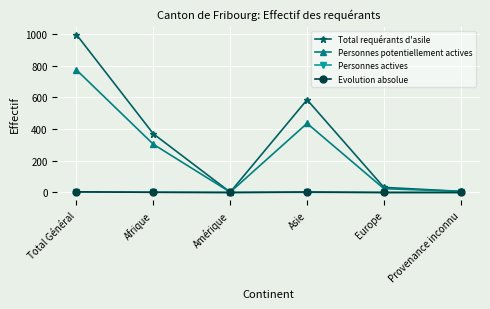

Which series has the largest range (max minus min)?

Total requérants d'asile